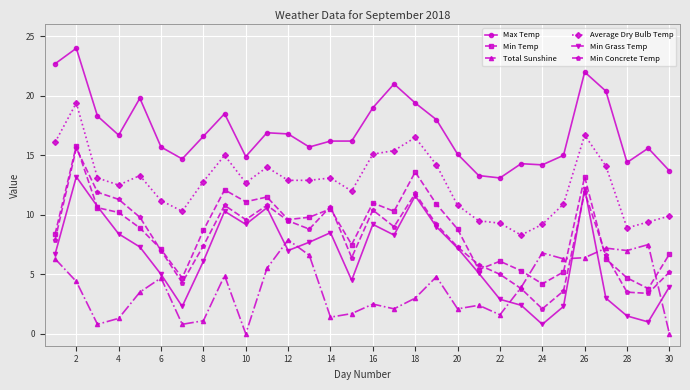

True or false: Total Sunshine has more than 0 points higher than both neighbors.

True